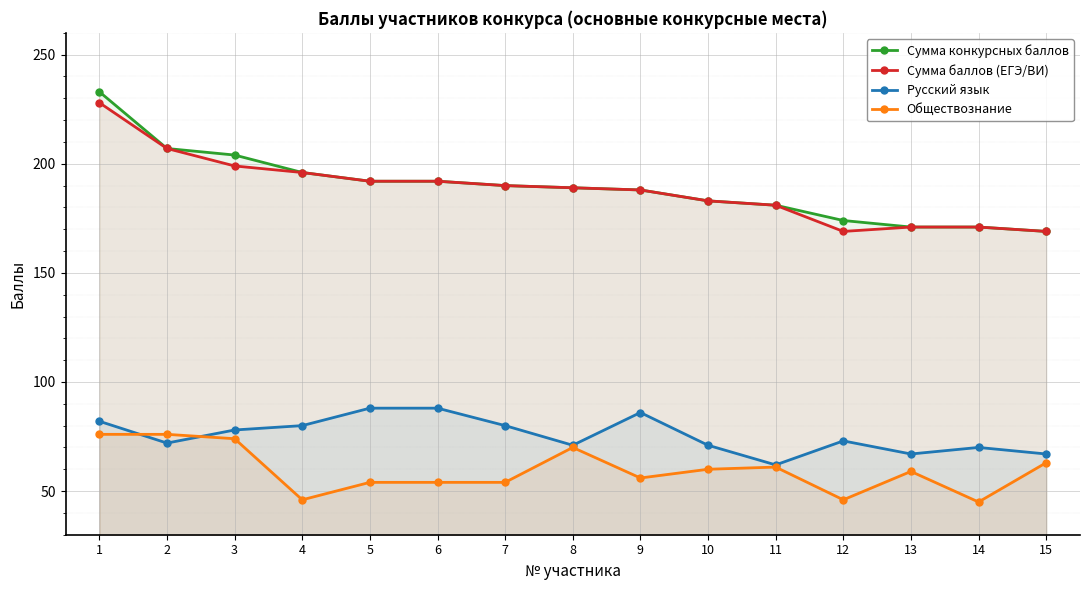

The value of Русский язык at 12 is 73. True or false?

True